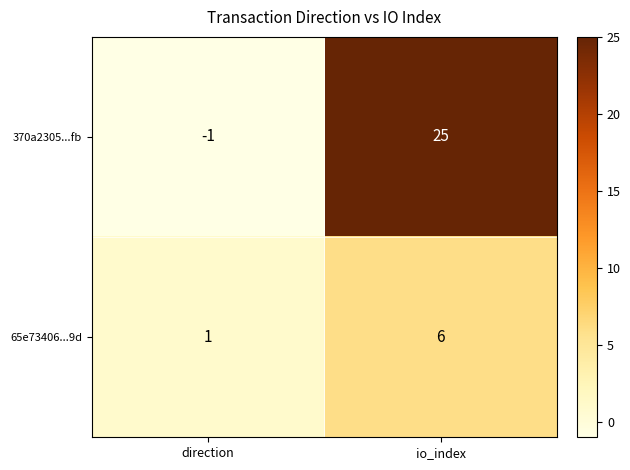

Reading right to left, extract all data points from this chart.

370a2305...fb: io_index=25	direction=-1
65e73406...9d: io_index=6	direction=1